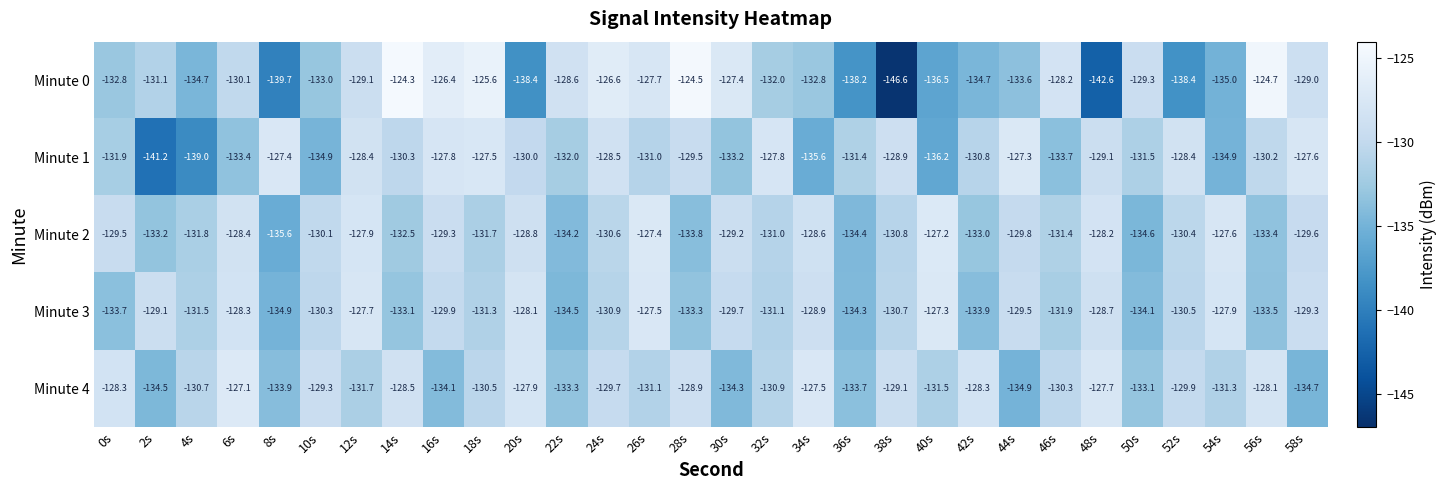

At 6s, list the series in order from largest to smallest.

Minute 4, Minute 3, Minute 2, Minute 0, Minute 1